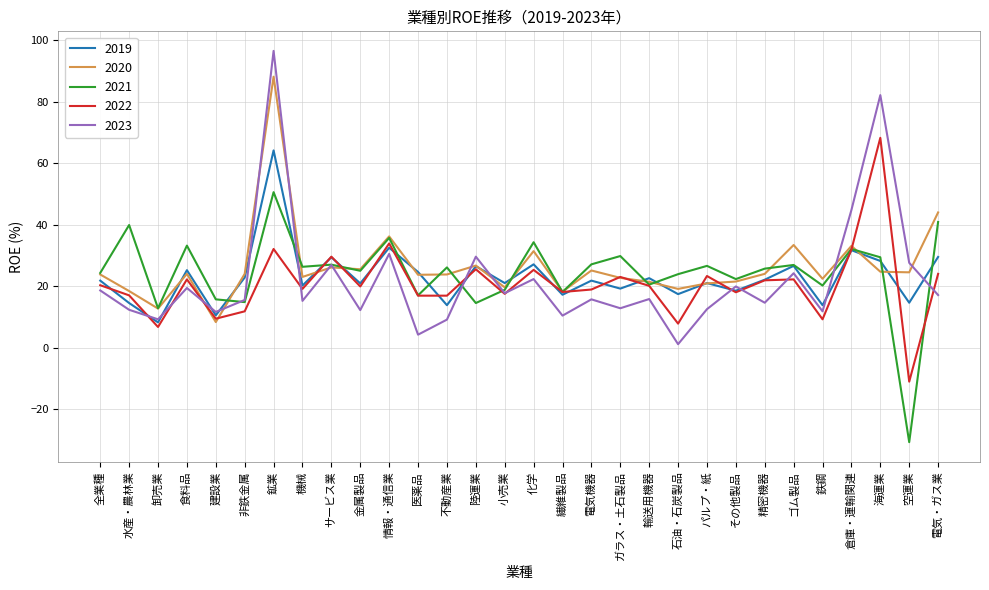

At which category does the chart reach its minimum across all series?

空運業